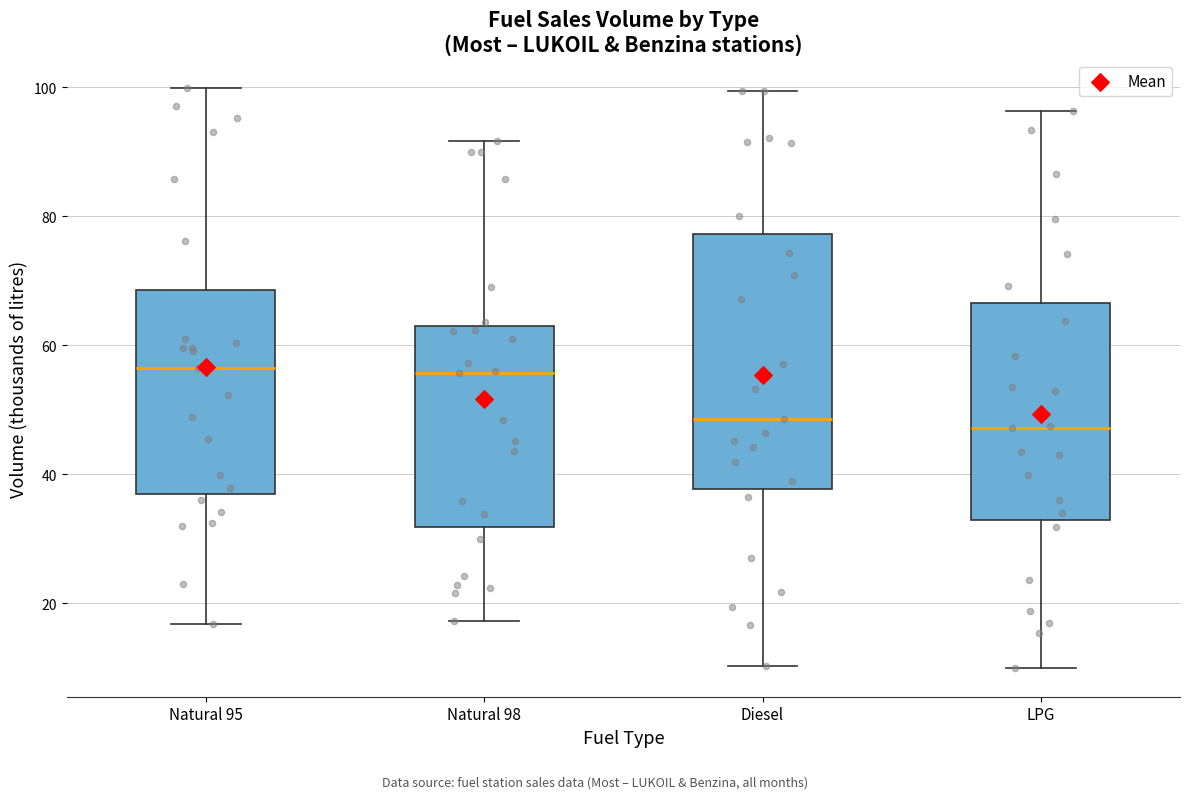

Reading left to right, read every box against the y-axis: the position of its median line, the range the box covers, and the ends of its whiskers. The values are not printed on the chart, so give them approximately, as read against the axis.

Natural 95: median 56, box 36 to 68, whiskers 16 to 100
Natural 98: median 56, box 32 to 64, whiskers 18 to 92
Diesel: median 48, box 38 to 78, whiskers 10 to 100
LPG: median 48, box 32 to 66, whiskers 10 to 96